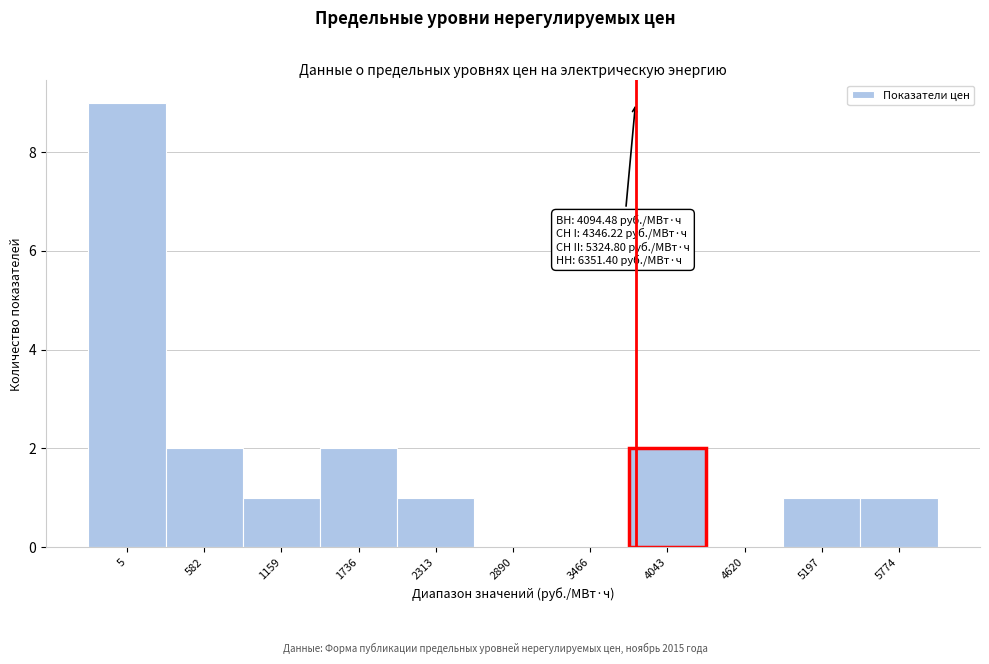

Reading left to right, what are all the values shown in this chart?

5=9	582=2	1159=1	1736=2	2313=1	2890=0	3466=0	4043=2	4620=0	5197=1	5774=1